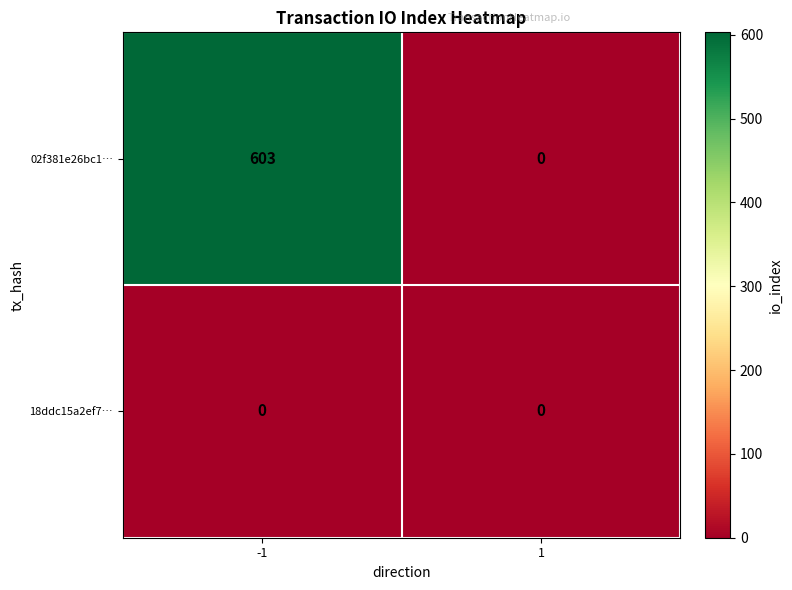

List the series in order of their peak value, lowest first.

18ddc15a2ef7…, 02f381e26bc1…